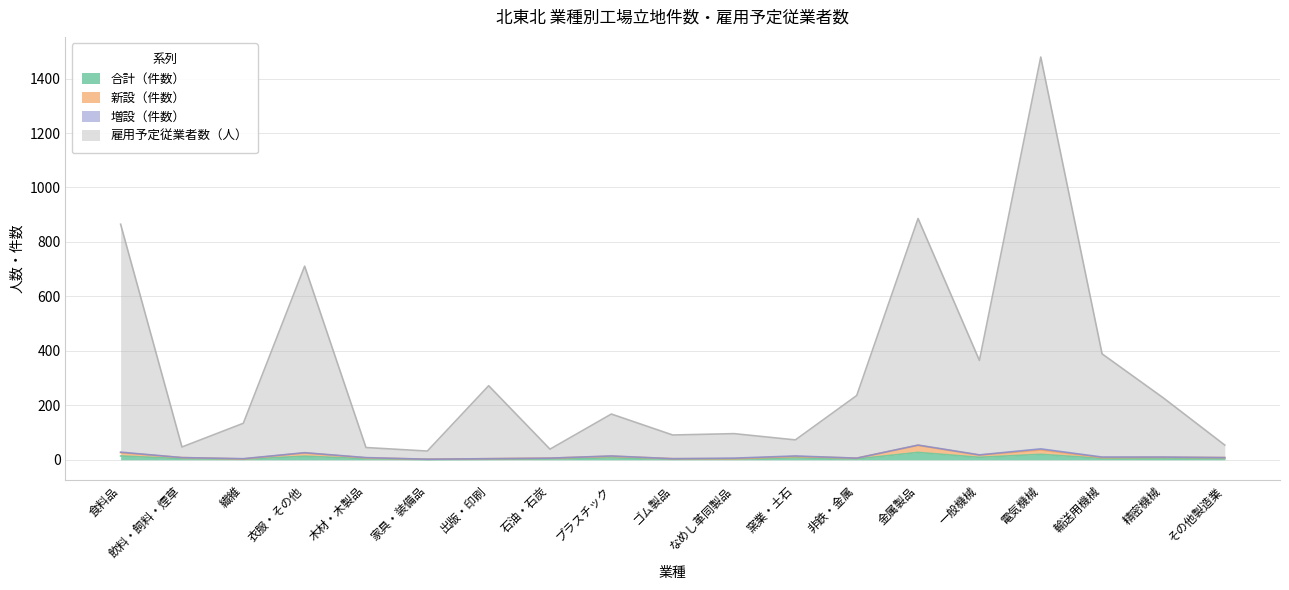

True or false: 新設（件数） and 雇用予定従業者数（人） intersect in this chart.

False